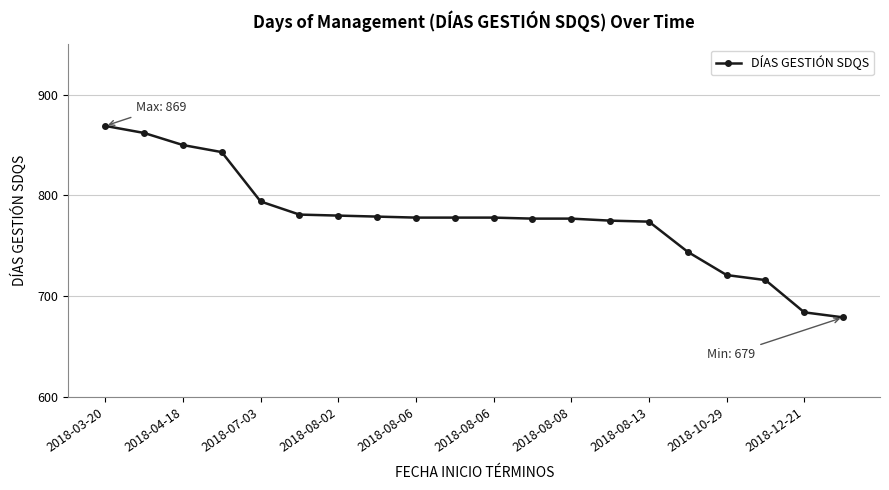

What is the greatest value displayed?

869